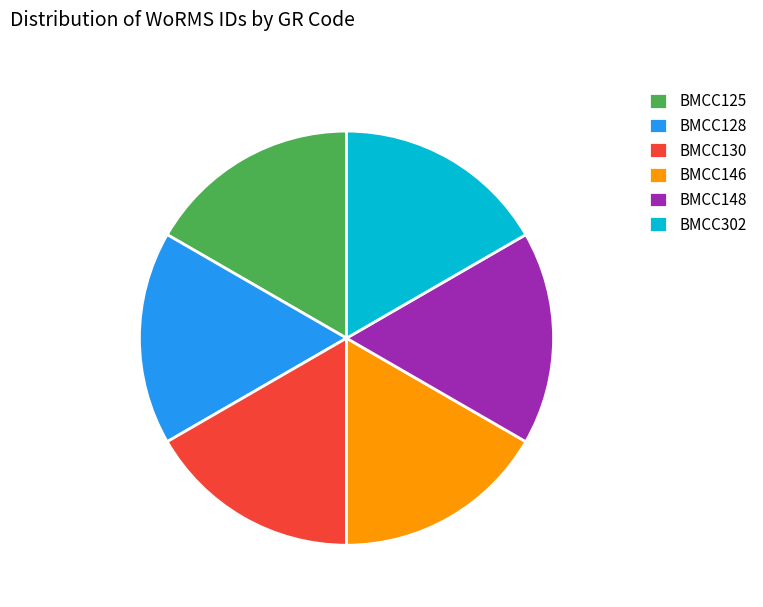

Does any single category account for the majority?

No